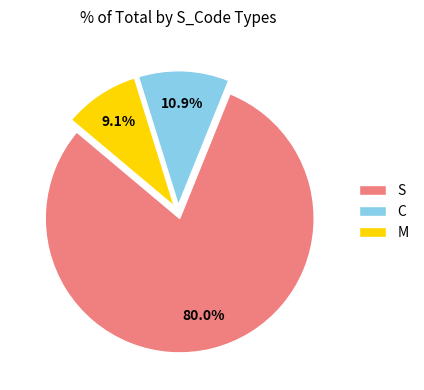

To the nearest percent, what is the combined percentage of S and C?

91%